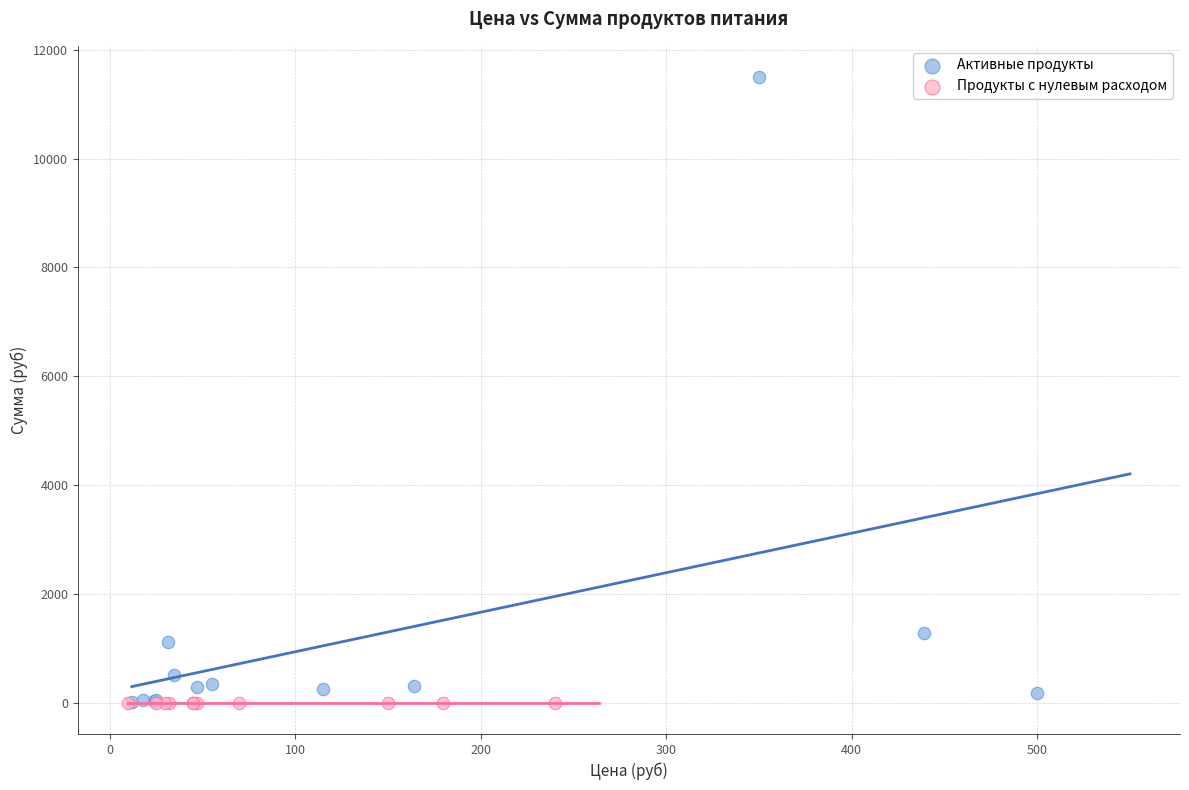

Which series reaches the maximum Y coordinate?

Активные продукты